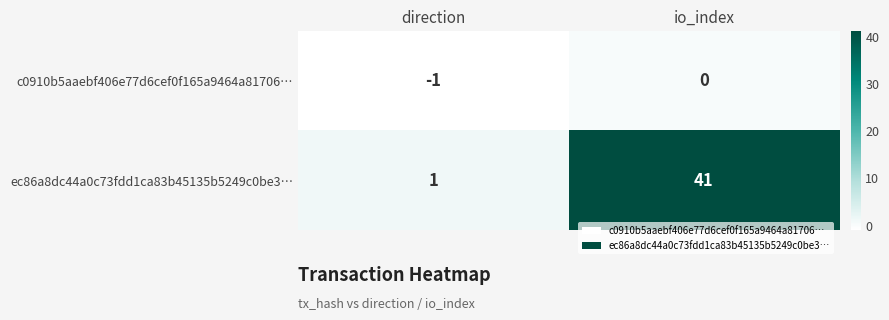

Reading left to right, what are all the values shown in this chart?

c0910b5aaebf406e77d6cef0f165a9464a81706…: direction=-1	io_index=0
ec86a8dc44a0c73fdd1ca83b45135b5249c0be3…: direction=1	io_index=41